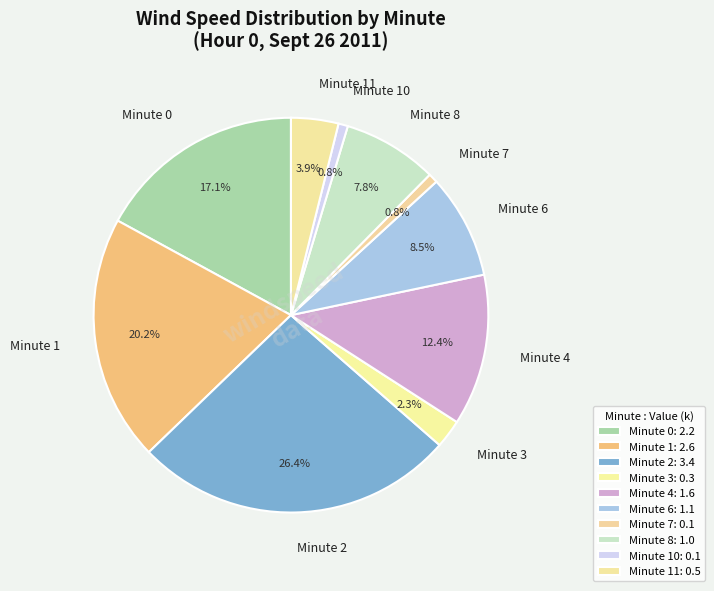

To the nearest percent, what portion does Minute 8 represent?

8%